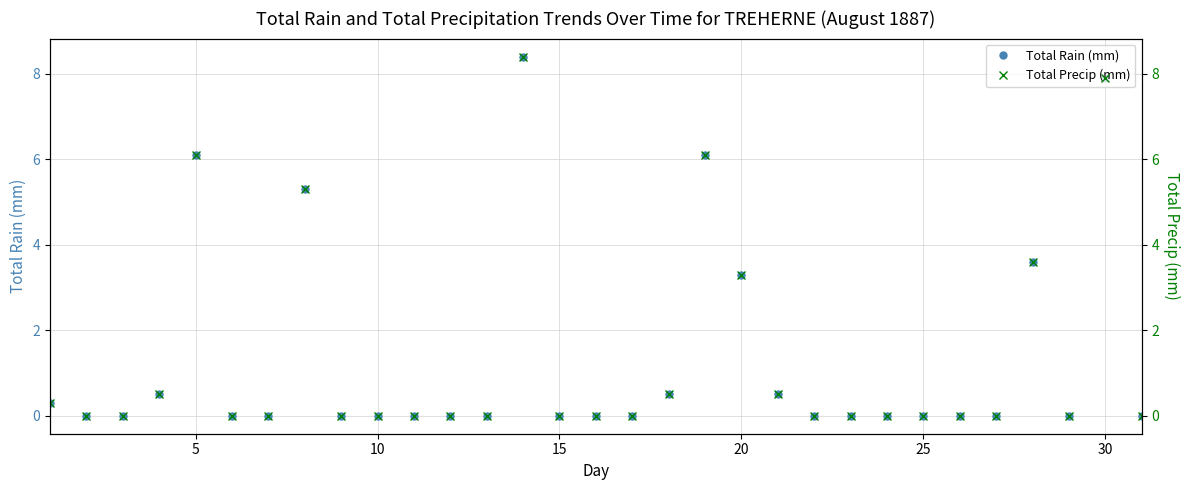

True or false: Total Precip (mm) has more than 2 points higher than both neighbors.

True